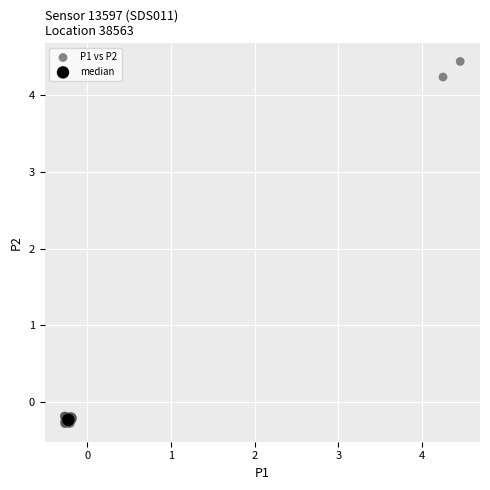

What are all the series names shown in the legend?

P1 vs P2, median